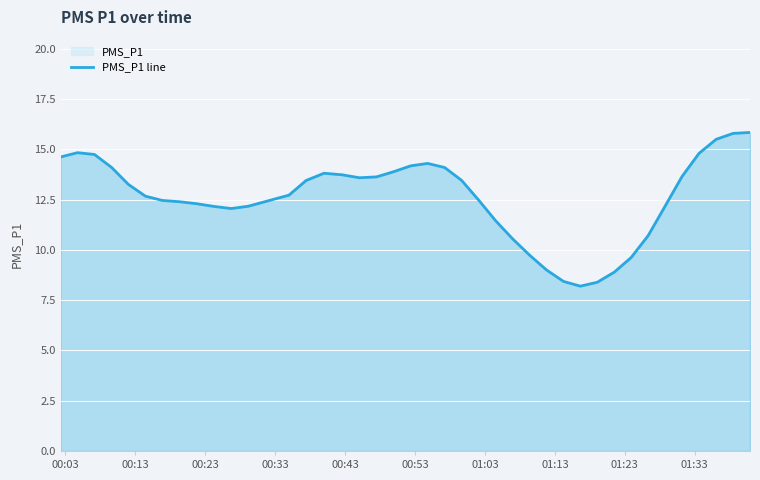

What is the minimum value shown in the chart?

8.2